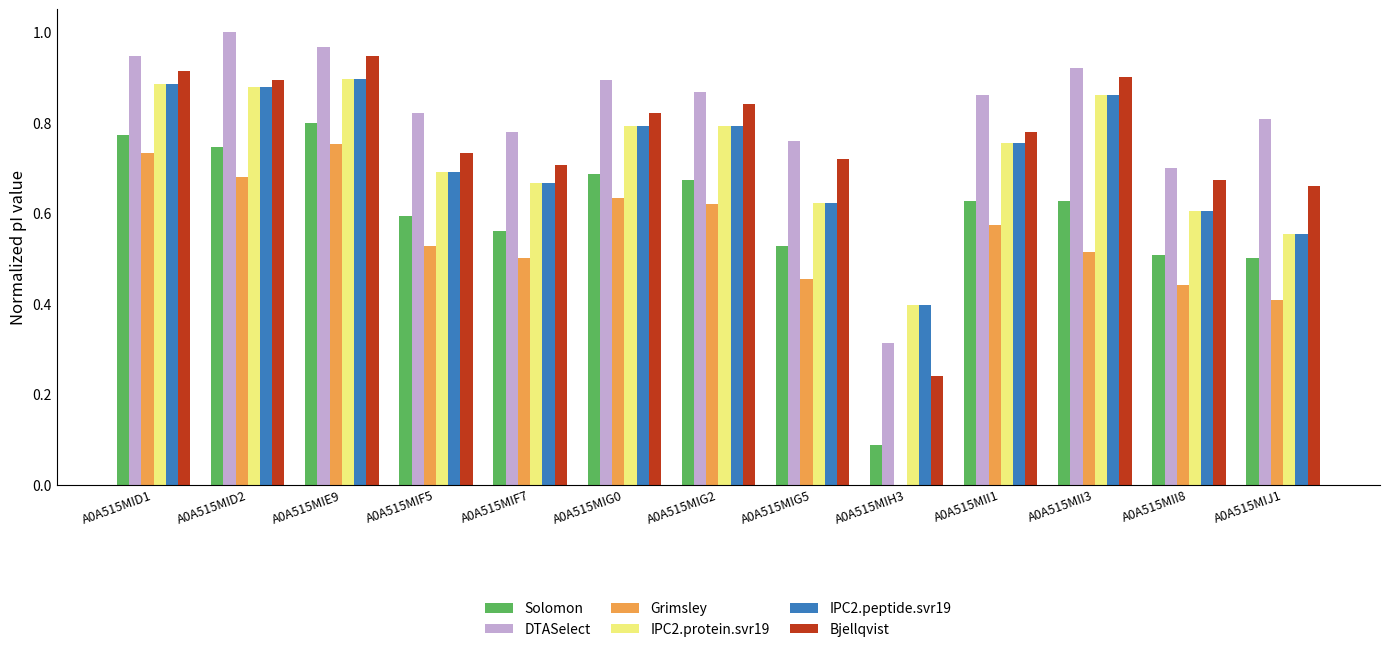

Which series has the widest spread of values?

Grimsley